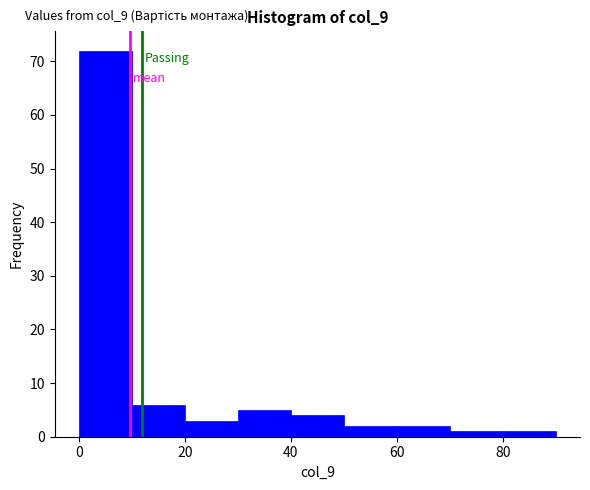

Reading left to right, list every bar in this chart as the range it spans on the x-axis followed by its height. The values are not printed on the chart, so give them approximately, as read against the axis.

0 to 10: 72
10 to 20: 6
20 to 30: 3
30 to 40: 5
40 to 50: 4
50 to 60: 2
60 to 70: 2
70 to 80: 1
80 to 90: 1